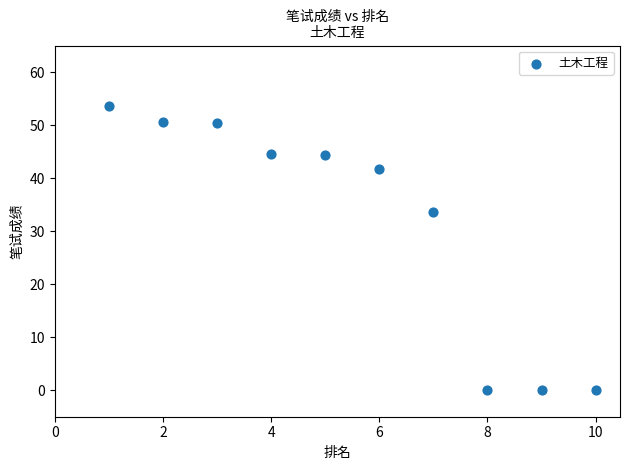

What is the range of X values (max minus min)?

9.0